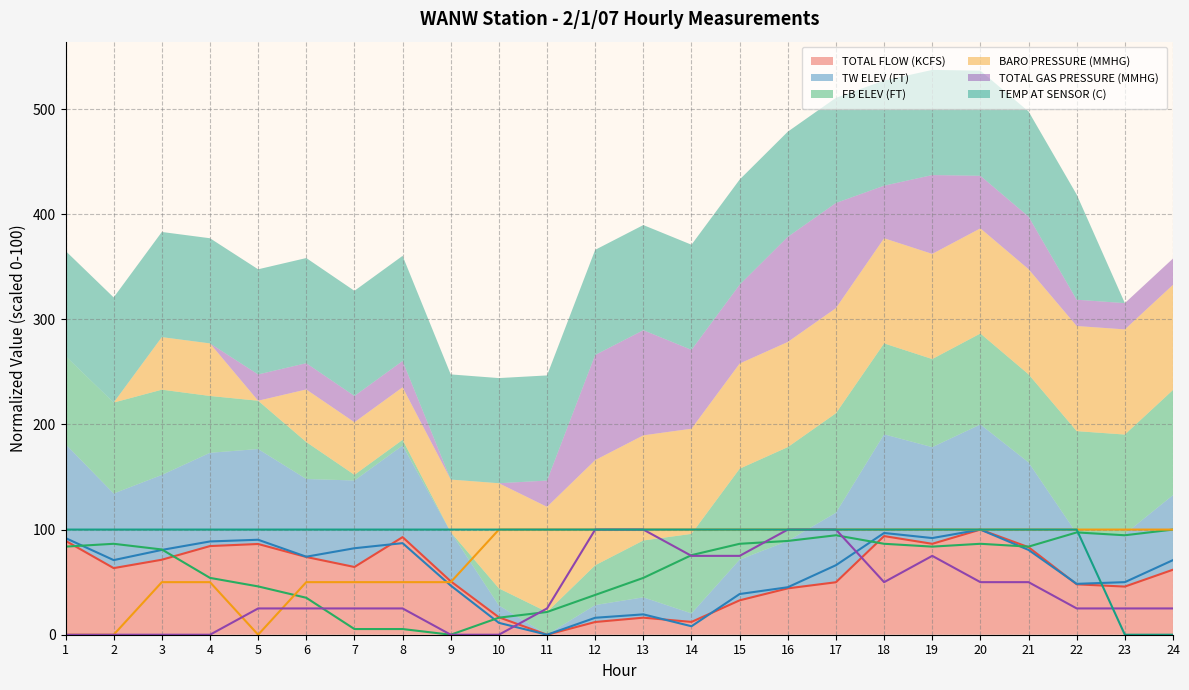

How many times do BARO PRESSURE (MMHG) and FB ELEV (FT) cross each other?

1